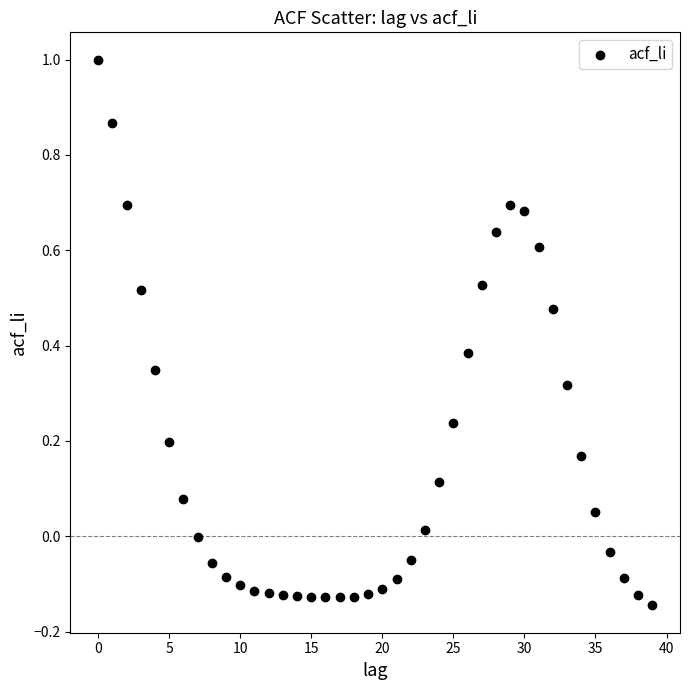

What is the range of Y values (max minus min)?

1.1